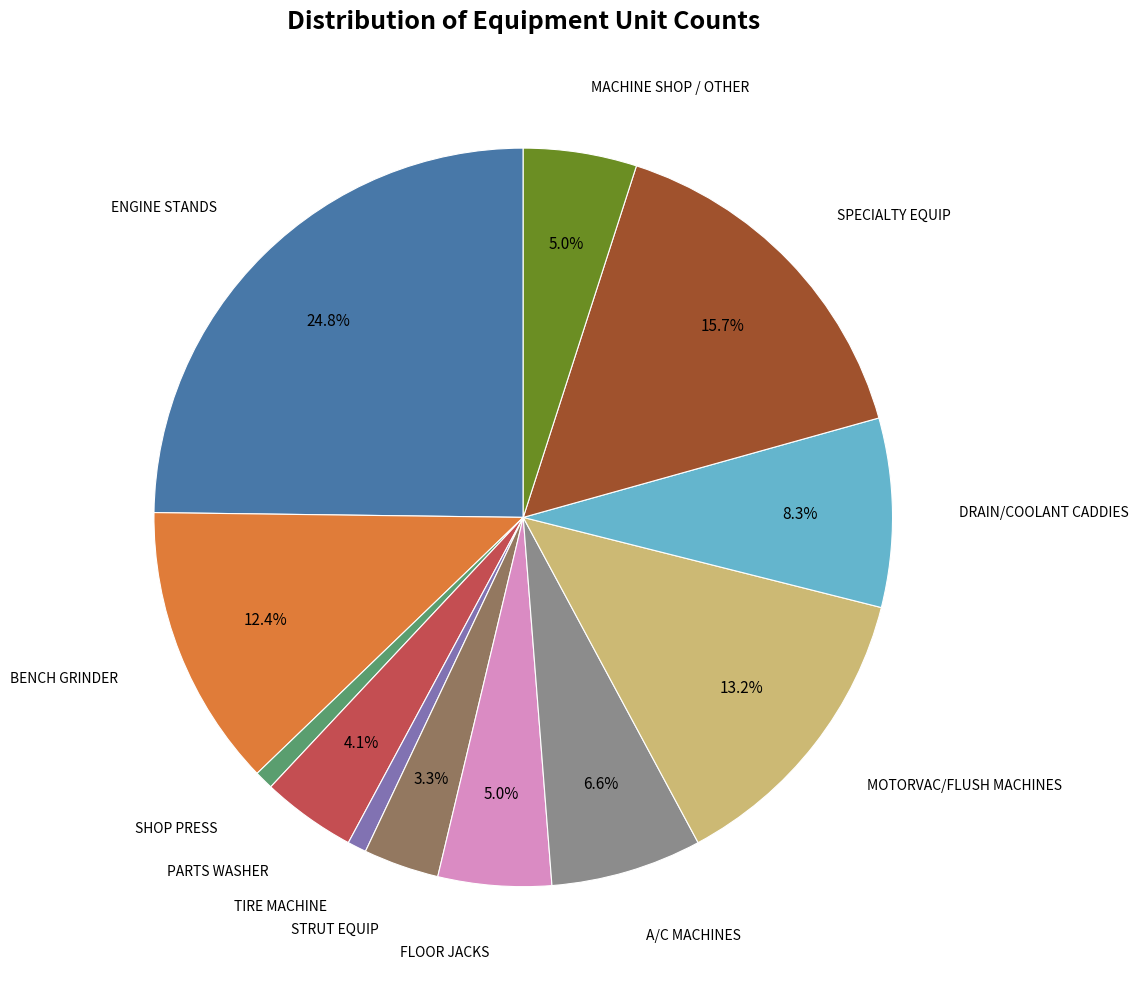

Is there a majority slice in this chart?

No